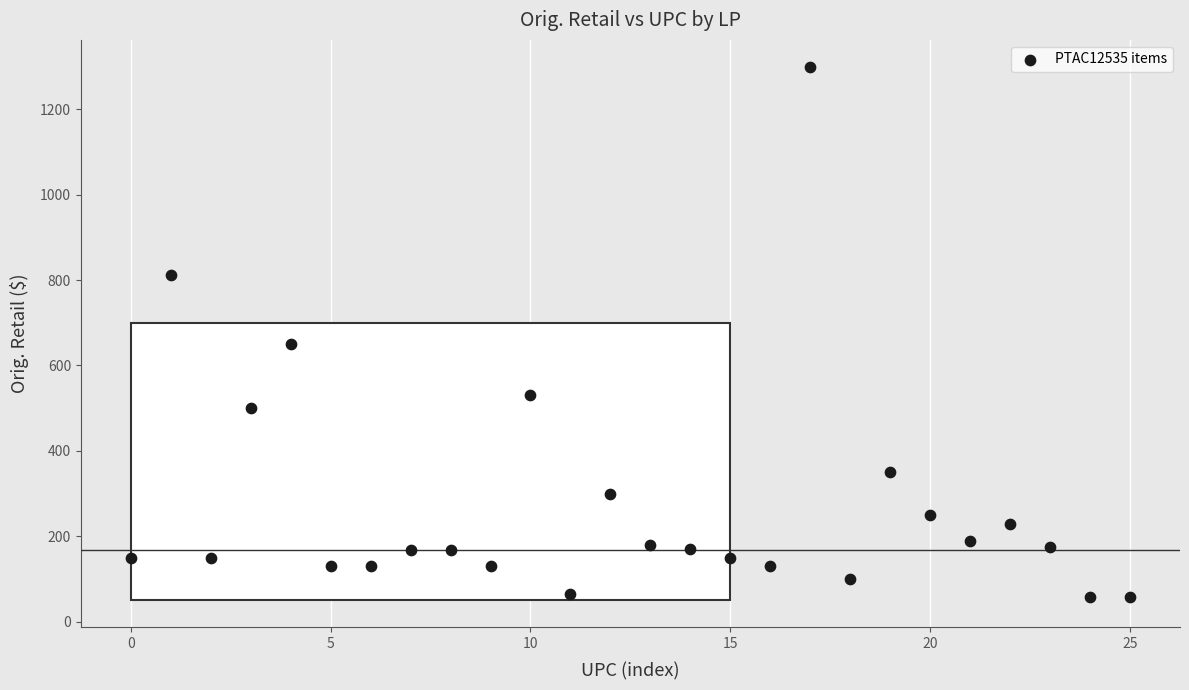

What is the range of Y values (max minus min)?

1243.0